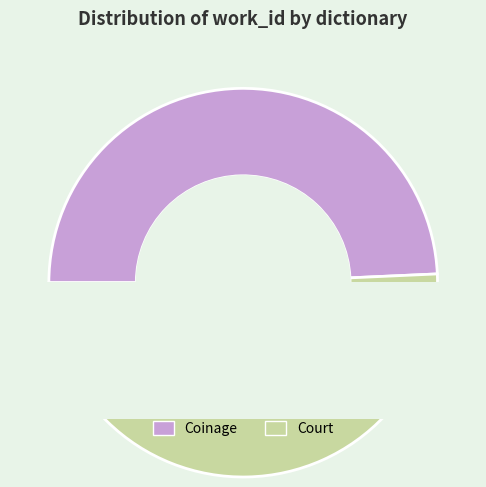

Is the sum of Court and Coinage greater than half?

Yes